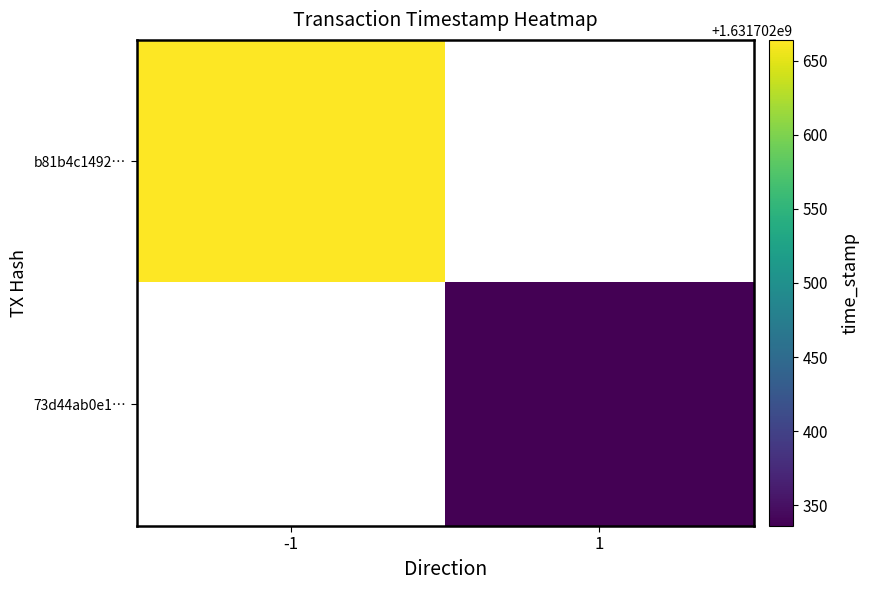

Rank the series by their maximum value, from lowest to highest.

73d44ab0e1312e1b845e15cb5c2ca546a3be977, b81b4c1492b06aae48586f27216a2b1524fda02